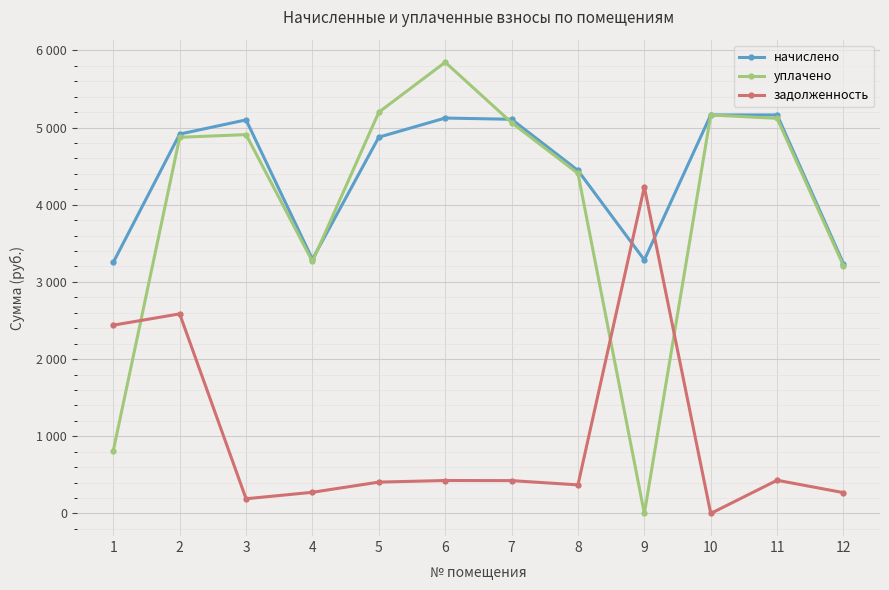

Which series has the largest total across all categories?

начислено